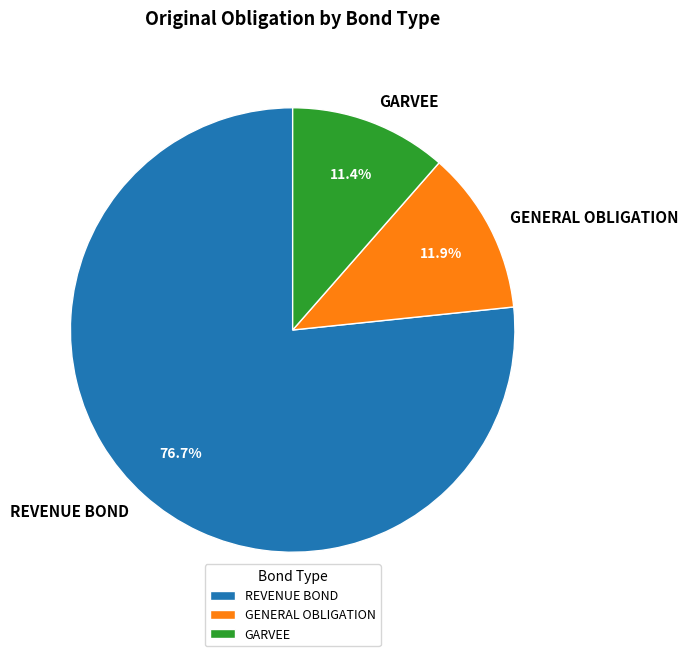

What percentage is the REVENUE BOND slice, to the nearest percent?

77%